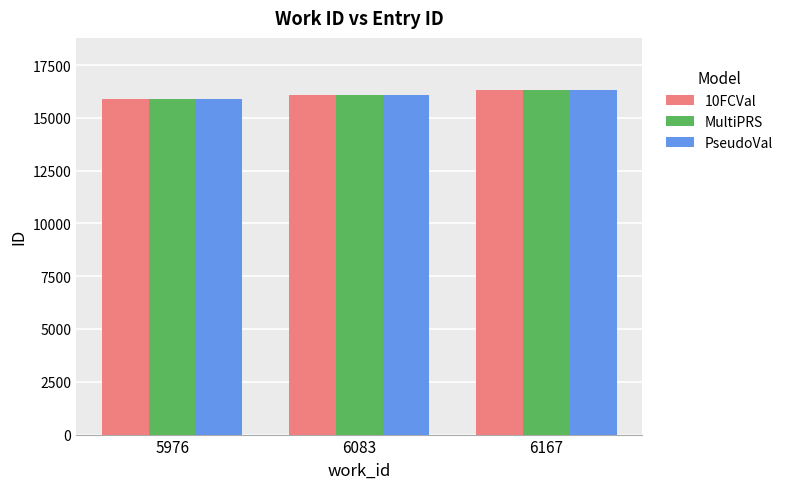

The PseudoVal series shows 16334 at 6167. True or false?

True